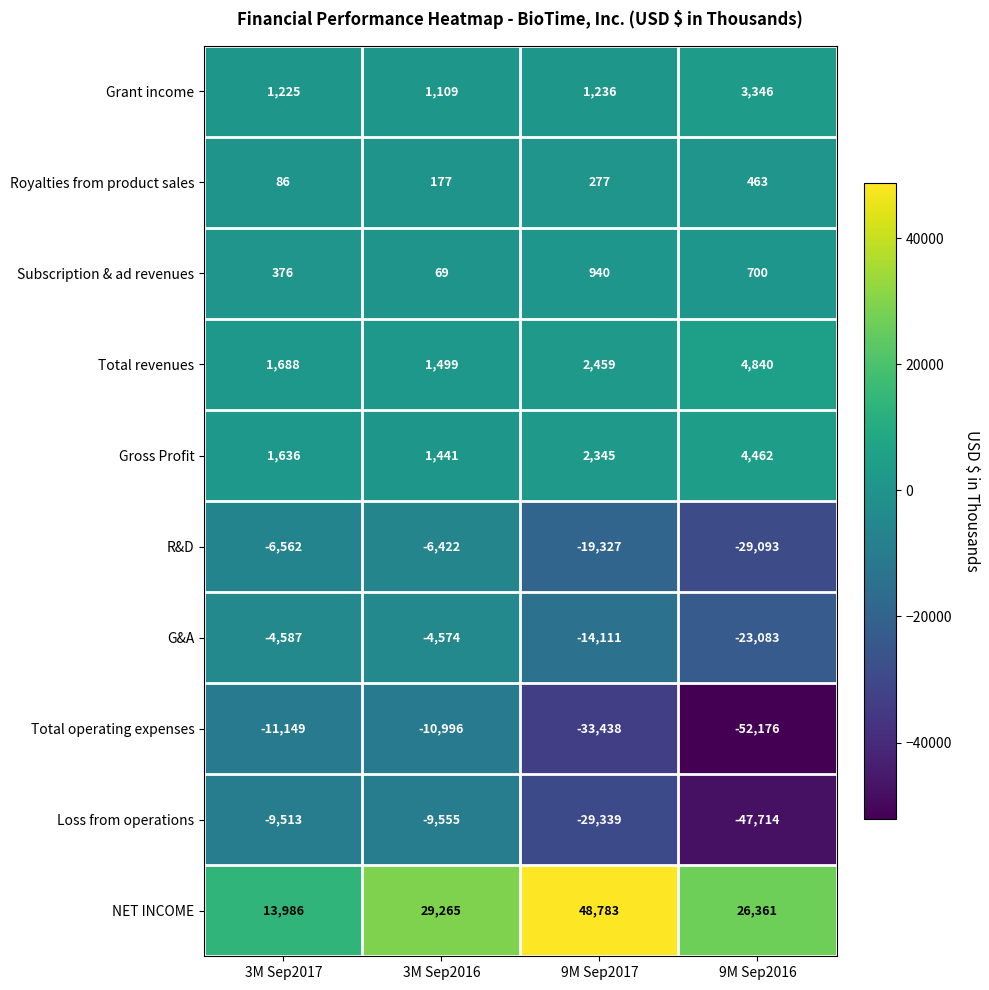

Which category has the lowest value across all series?

9M Sep2016